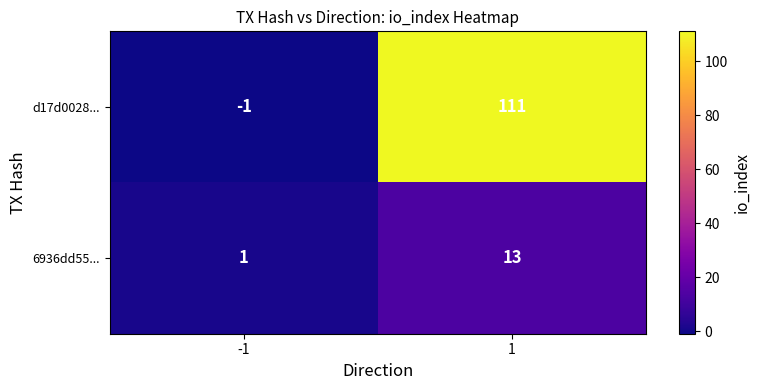

Which series has the largest total across all categories?

d17d0028...